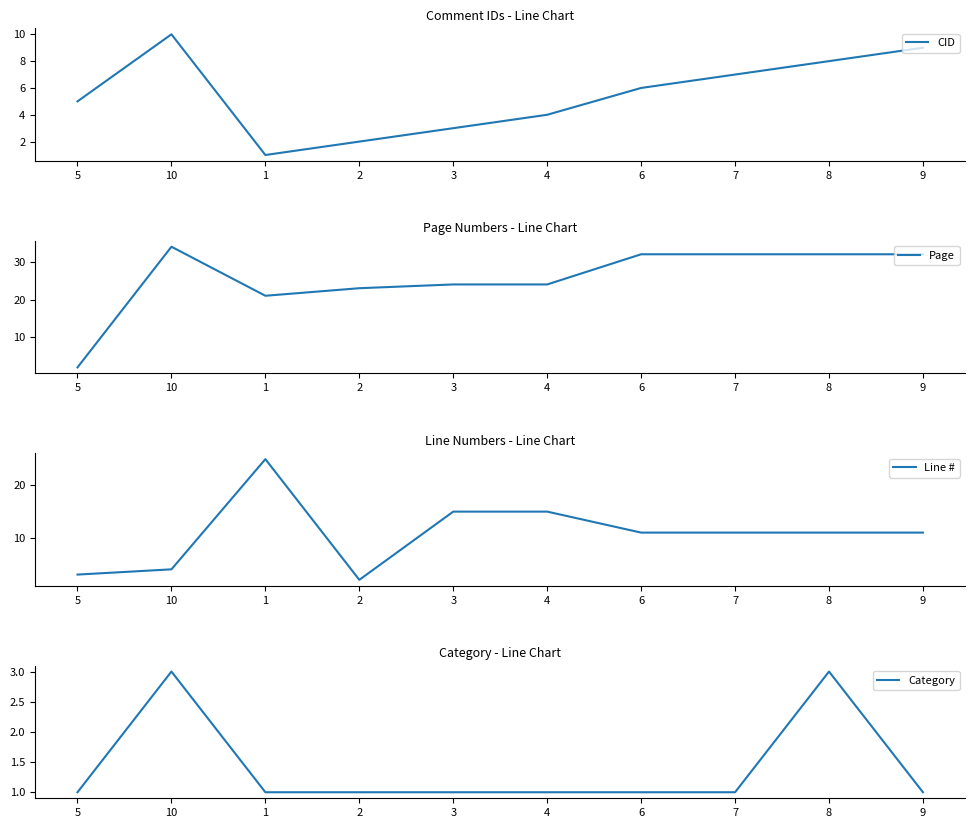

Reading left to right, extract all data points from this chart.

CID: 5	10	1	2	3	4	6	7	8	9
Page: 2	34	21	23	24	24	32	32	32	32
Line #: 3	4	25	2	15	15	11	11	11	11
Category: 1	3	1	1	1	1	1	1	3	1